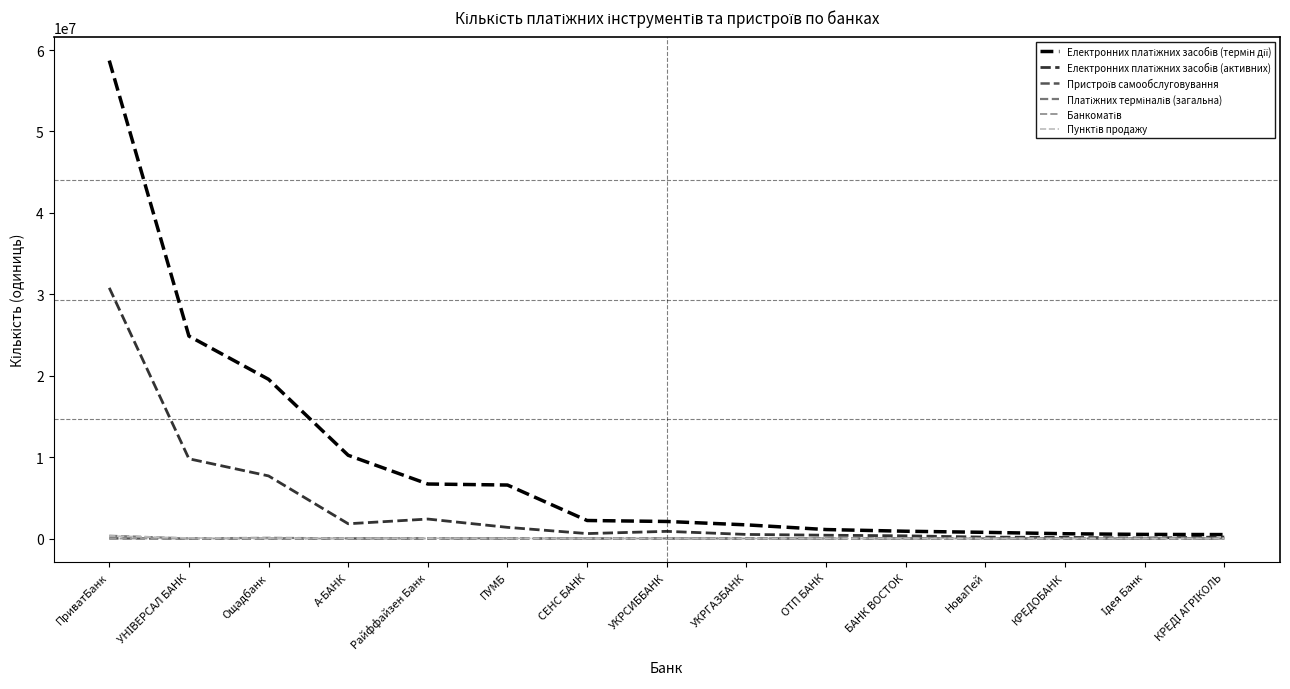

At which category is the sum across all series the highest?

ПриватБанк